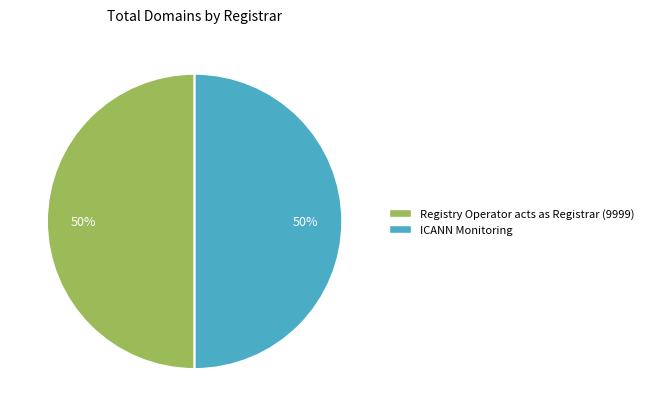

To the nearest percent, what is the average slice percentage?

50%